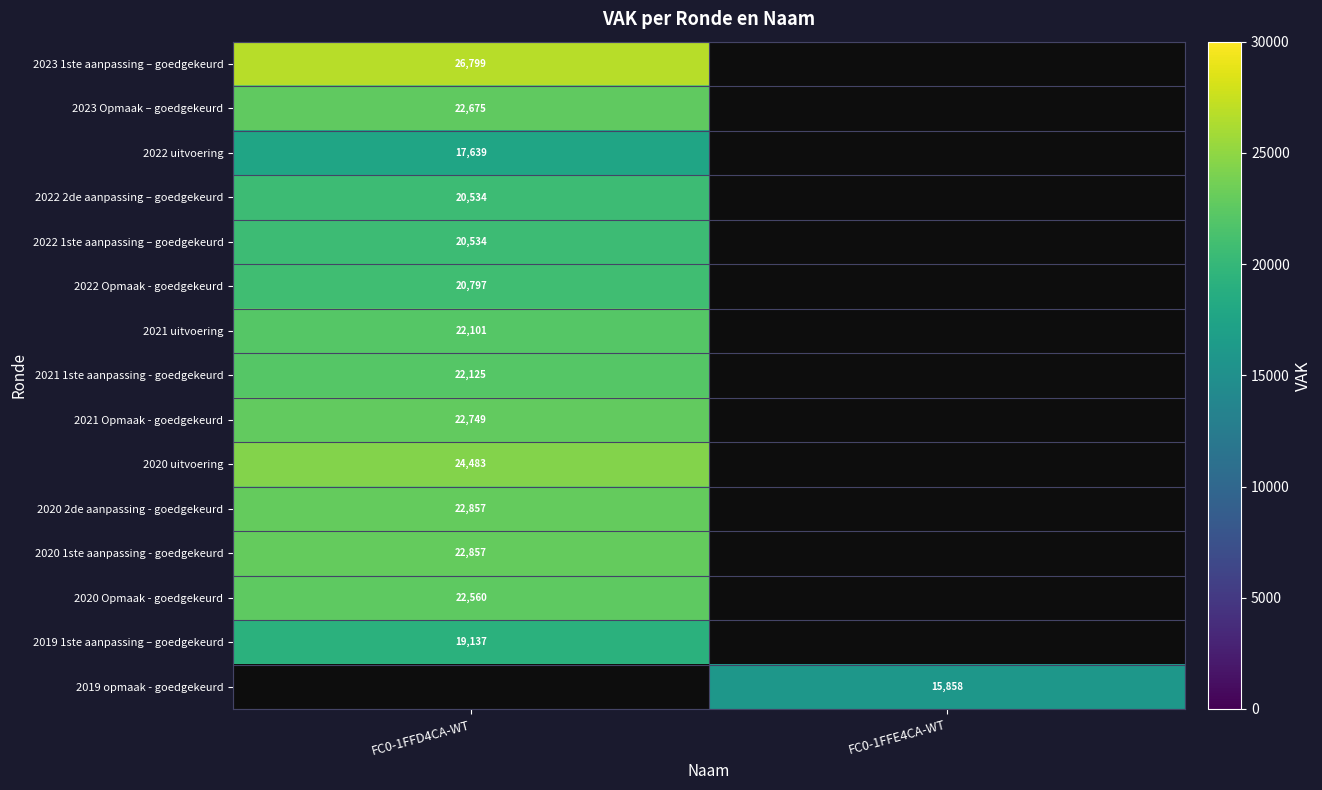

What is the spread (max minus min) of values at FC0-1FFD4CA-WT?

9160.0